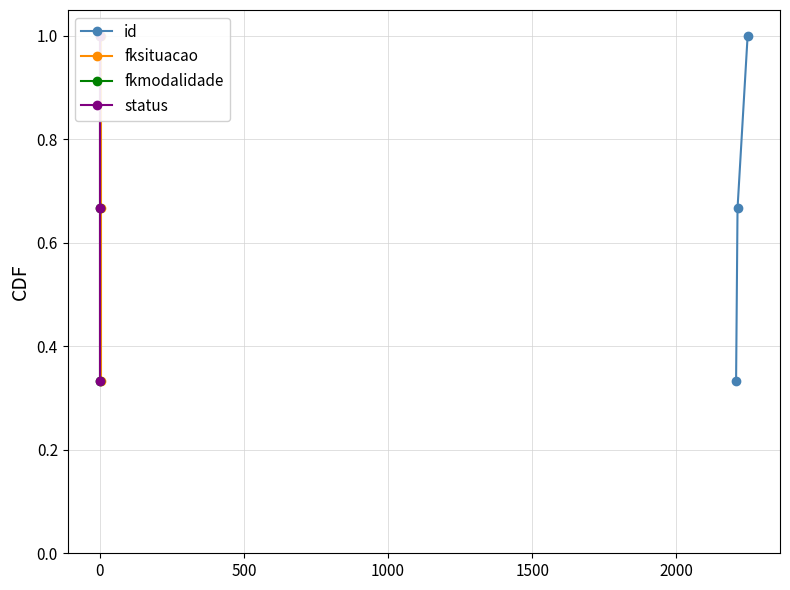

What is the value of the id point at the 3rd from the left?

1.0